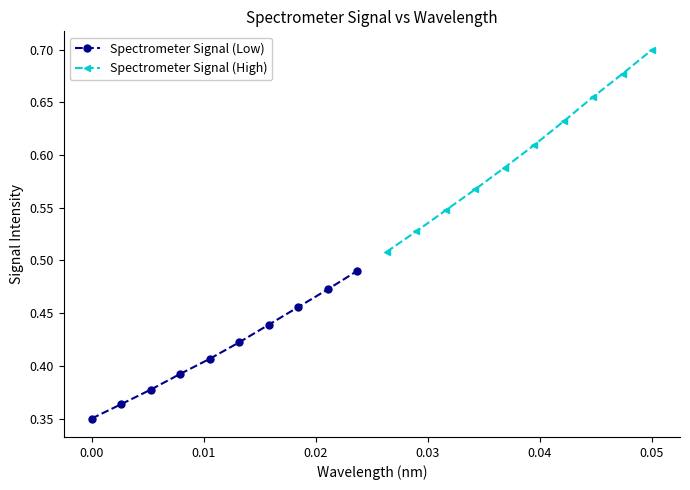

Reading left to right, what are all the values shown in this chart?

Spectrometer Signal (Low): 0.3	0.4	0.4	0.4	0.4	0.4	0.4	0.5	0.5	0.5
Spectrometer Signal (High): 0.5	0.5	0.5	0.6	0.6	0.6	0.6	0.7	0.7	0.7